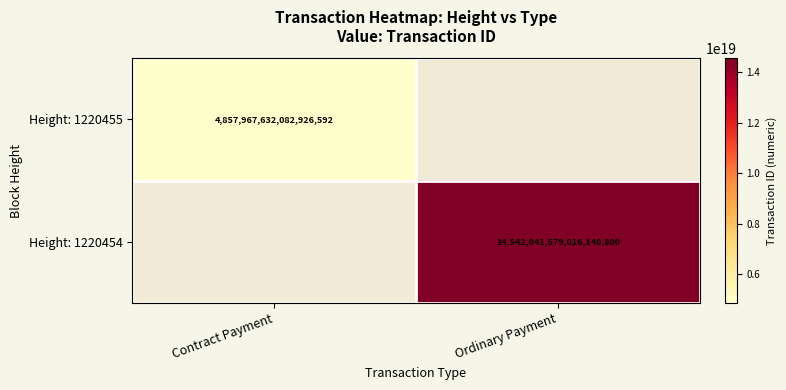

The Height: 1220455 series shows 4857967632082926592 at Contract Payment. True or false?

True